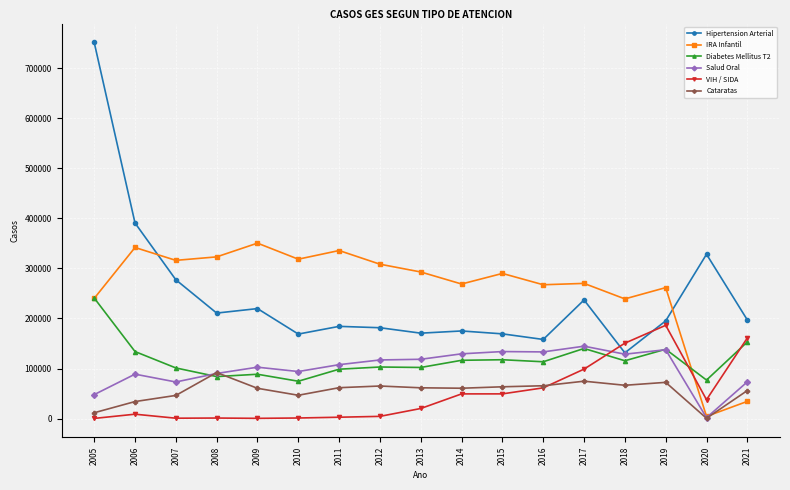

The Cataratas series shows 56019 at 2021. True or false?

True